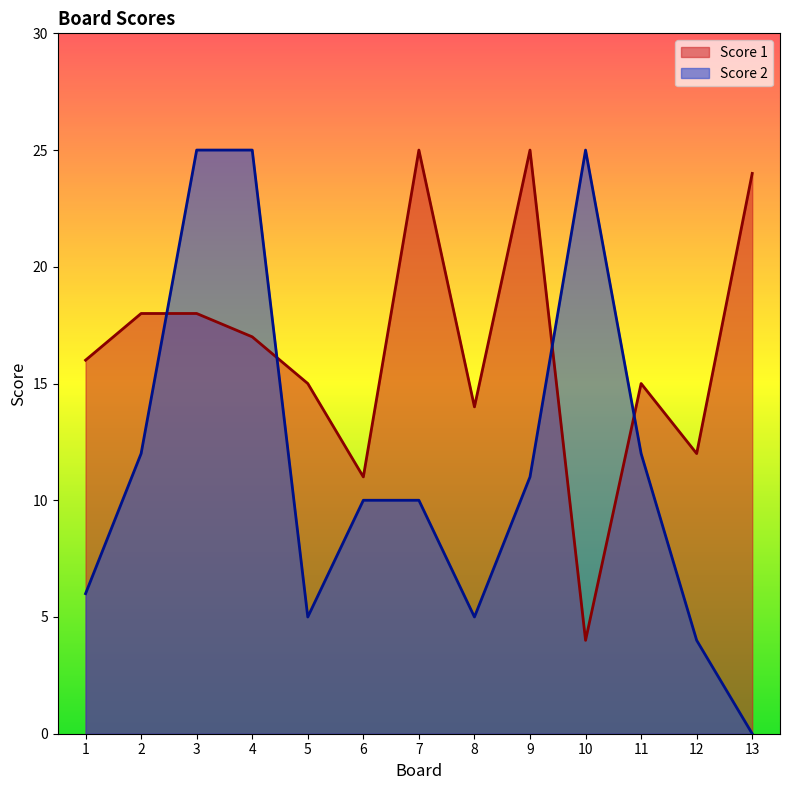

True or false: Score 1 and Score 2 intersect in this chart.

True